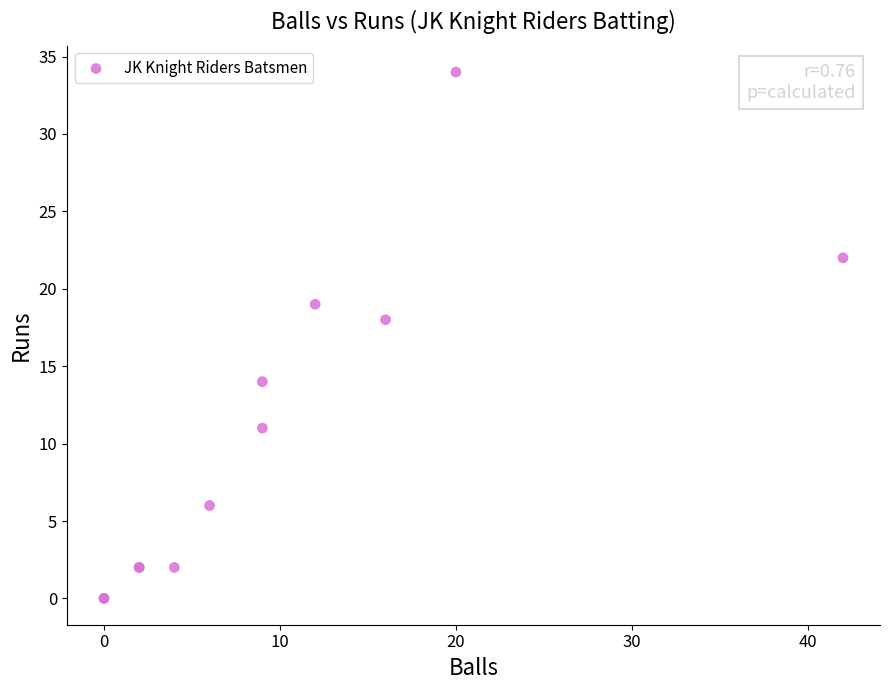

What Y value in the scatter plot is closest to 17?

18